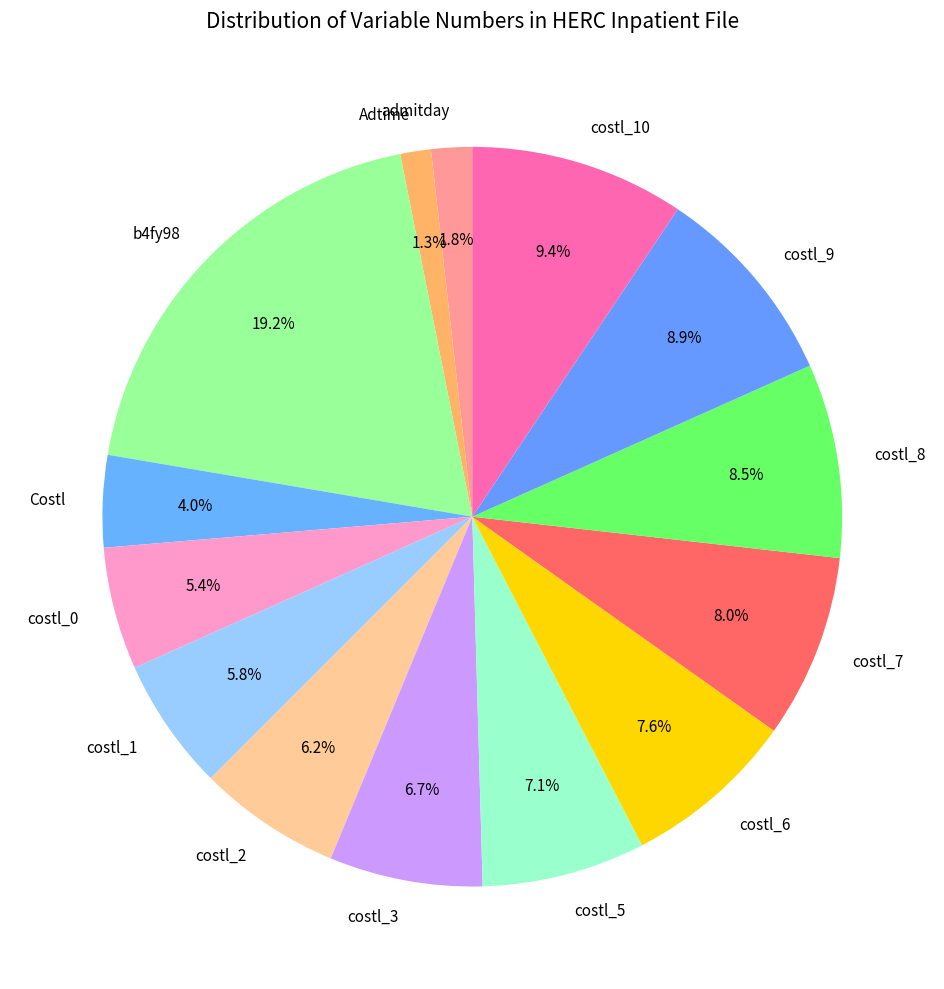

To the nearest percent, what portion does Adtime represent?

1%